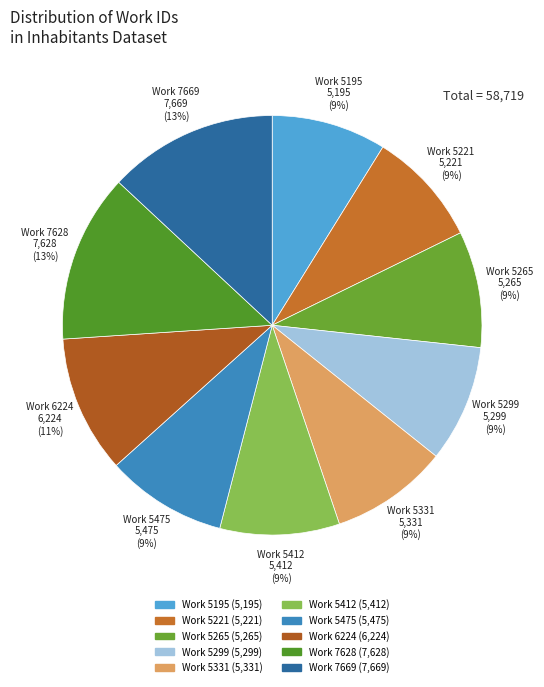

Does Work 5265 account for over 50% of the chart?

No